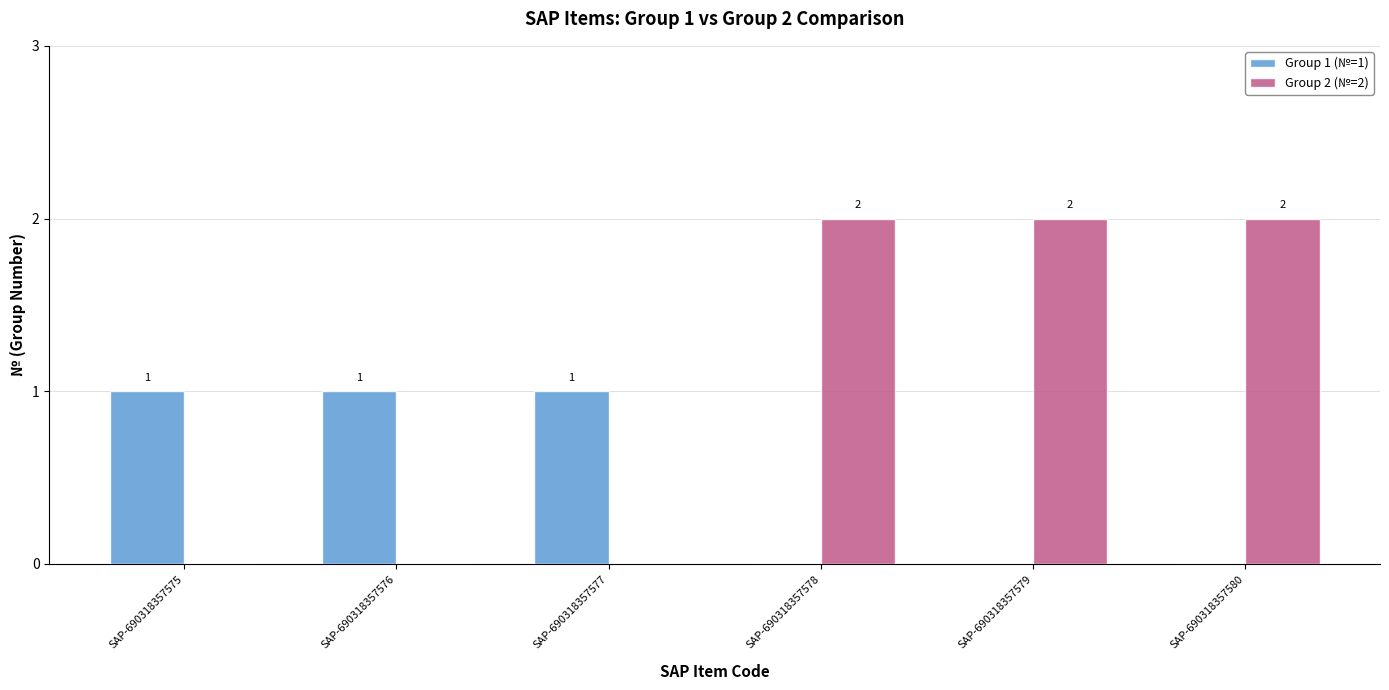

How many groups of bars are there?

6